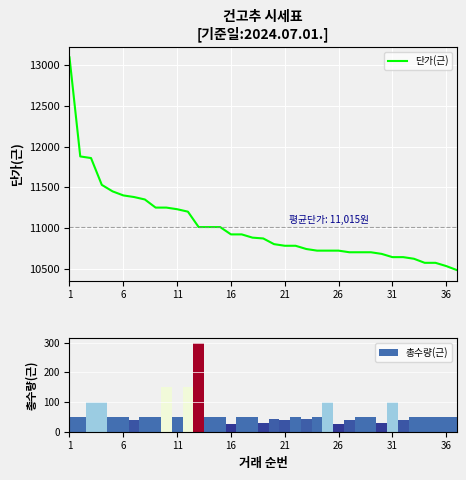

What is the difference between the maximum and minimum values in the 단가(근) series?

2620